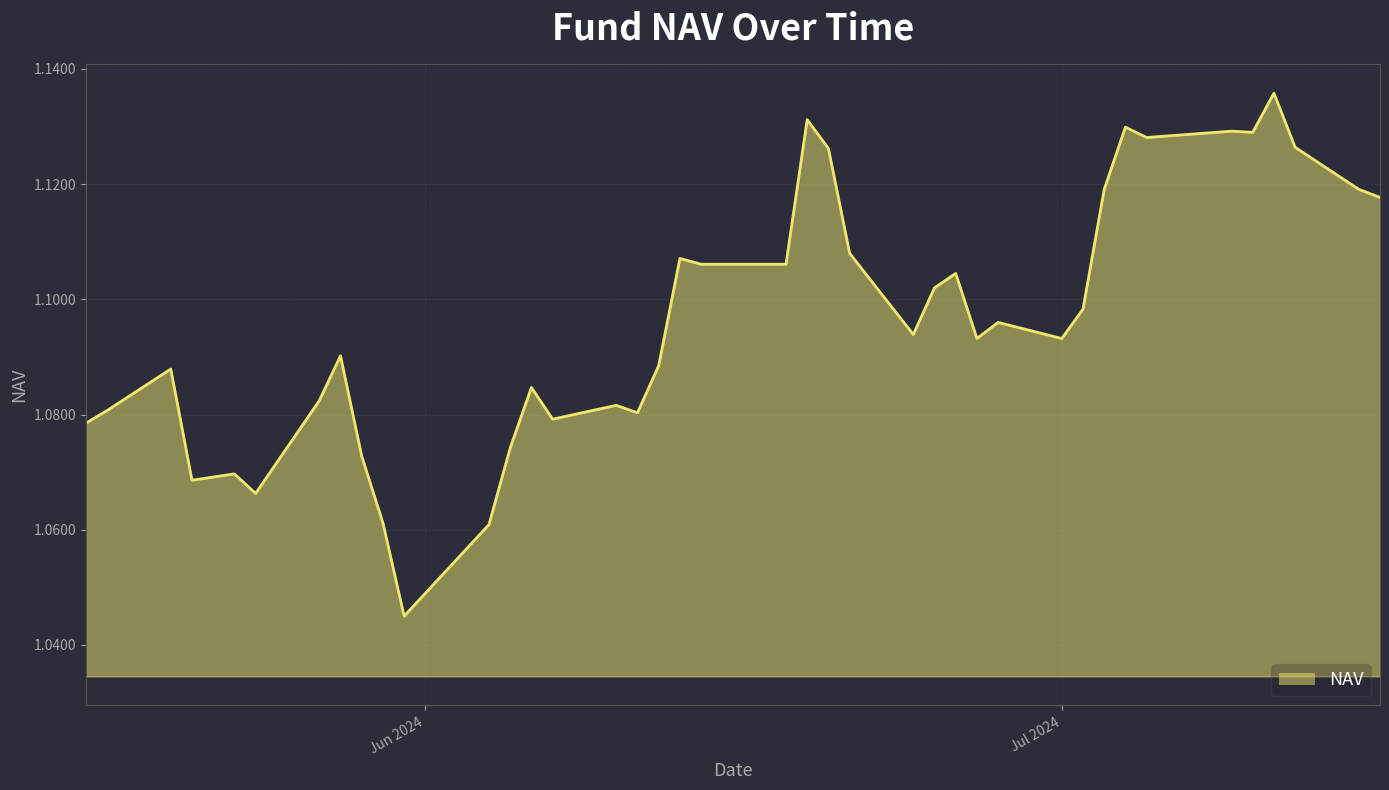

Reading right to left, list all the values displayed in this chart.

1.1	1.1	1.1	1.1	1.1	1.1	1.1	1.1	1.1	1.1	1.0	1.1	1.1	1.1	1.1	1.1	1.1	1.1	1.1	1.1	1.1	1.1	1.1	1.1	1.1	1.1	1.1	1.1	1.1	1.1	1.1	1.1	1.1	1.1	1.1	1.1	1.1	1.1	1.1	1.1